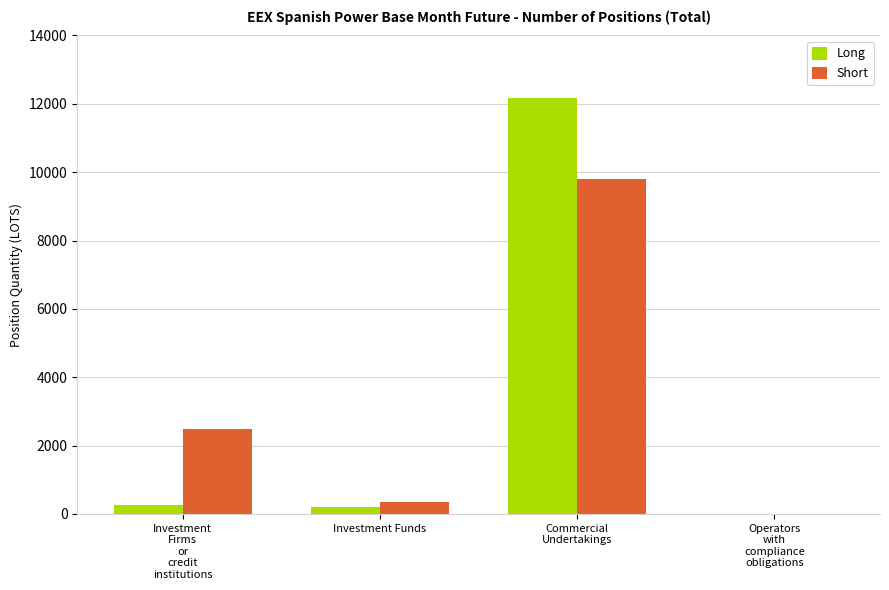

What is the maximum value for Long?

12160.4